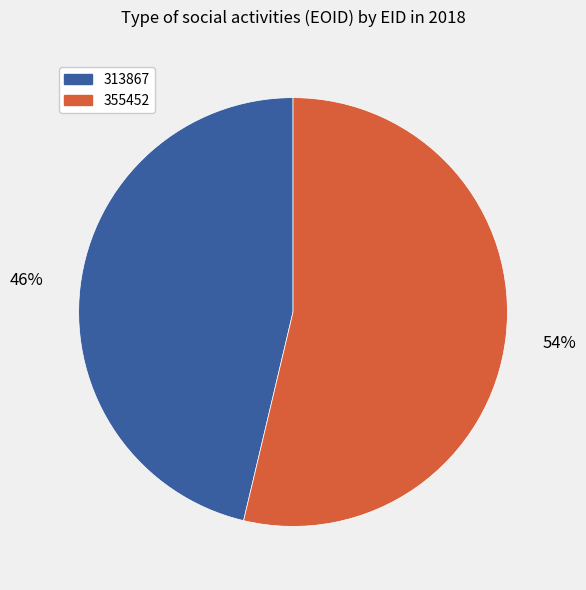

Which has a higher value, 313867 or 355452?

355452